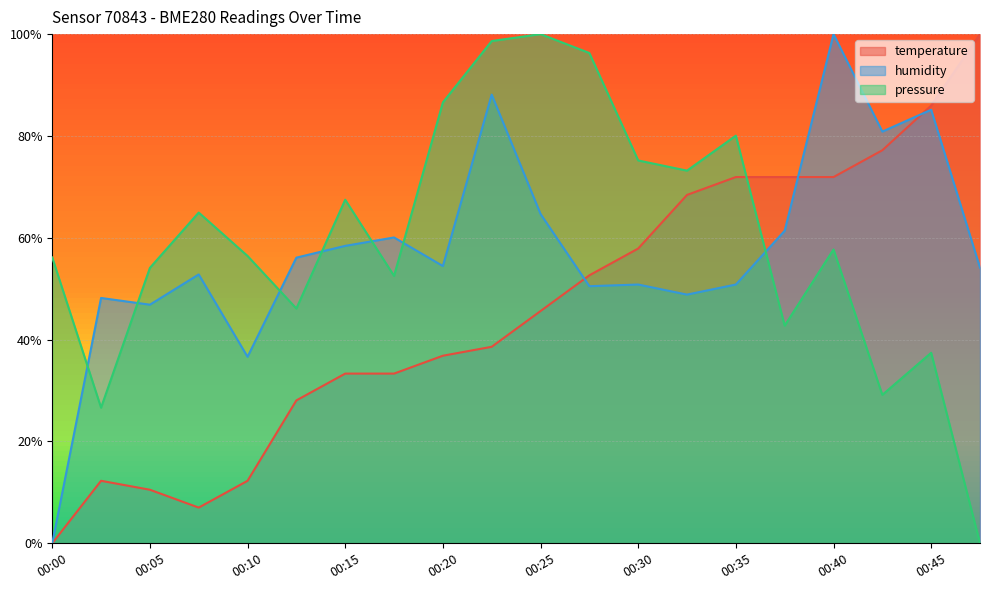

What is the average value of the humidity series?

57.4